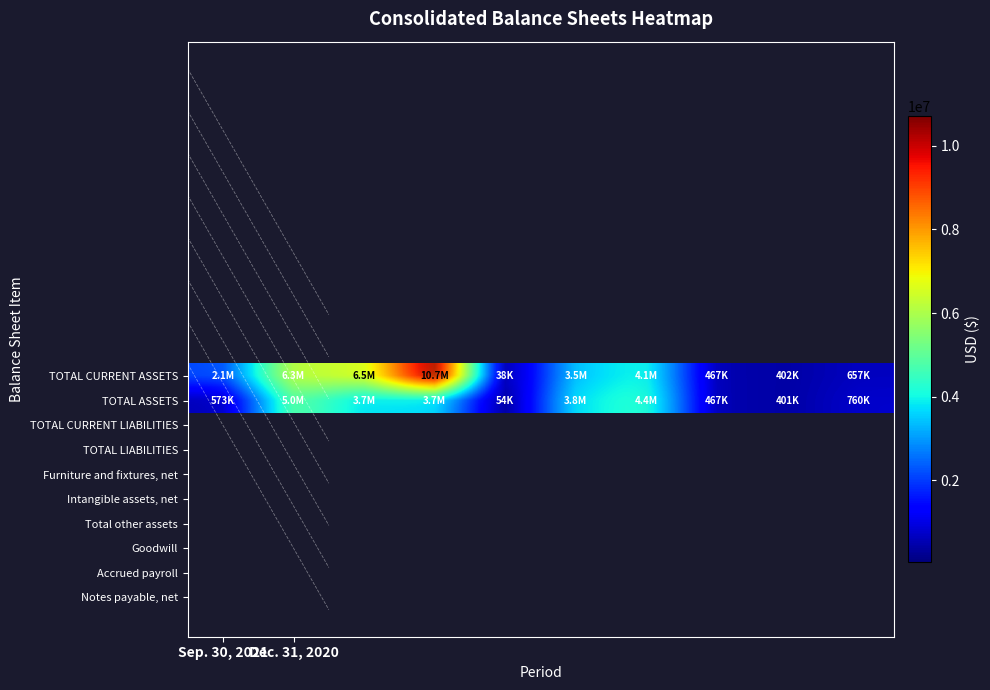

What is the difference between the maximum and minimum values in the TOTAL CURRENT ASSETS series?

10671486